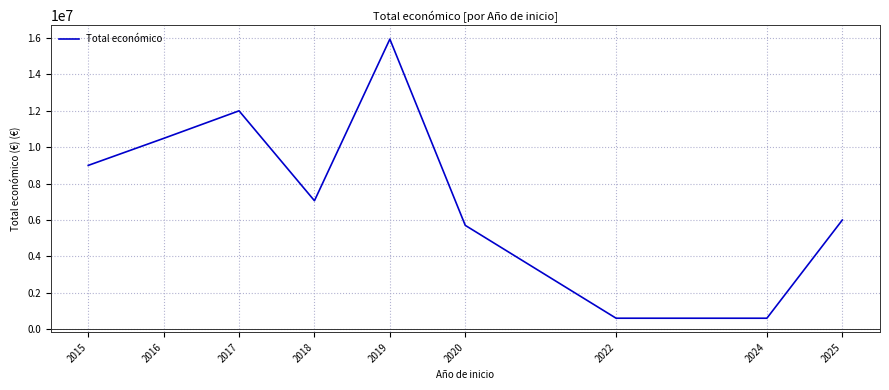

What is the greatest value displayed?

15941215